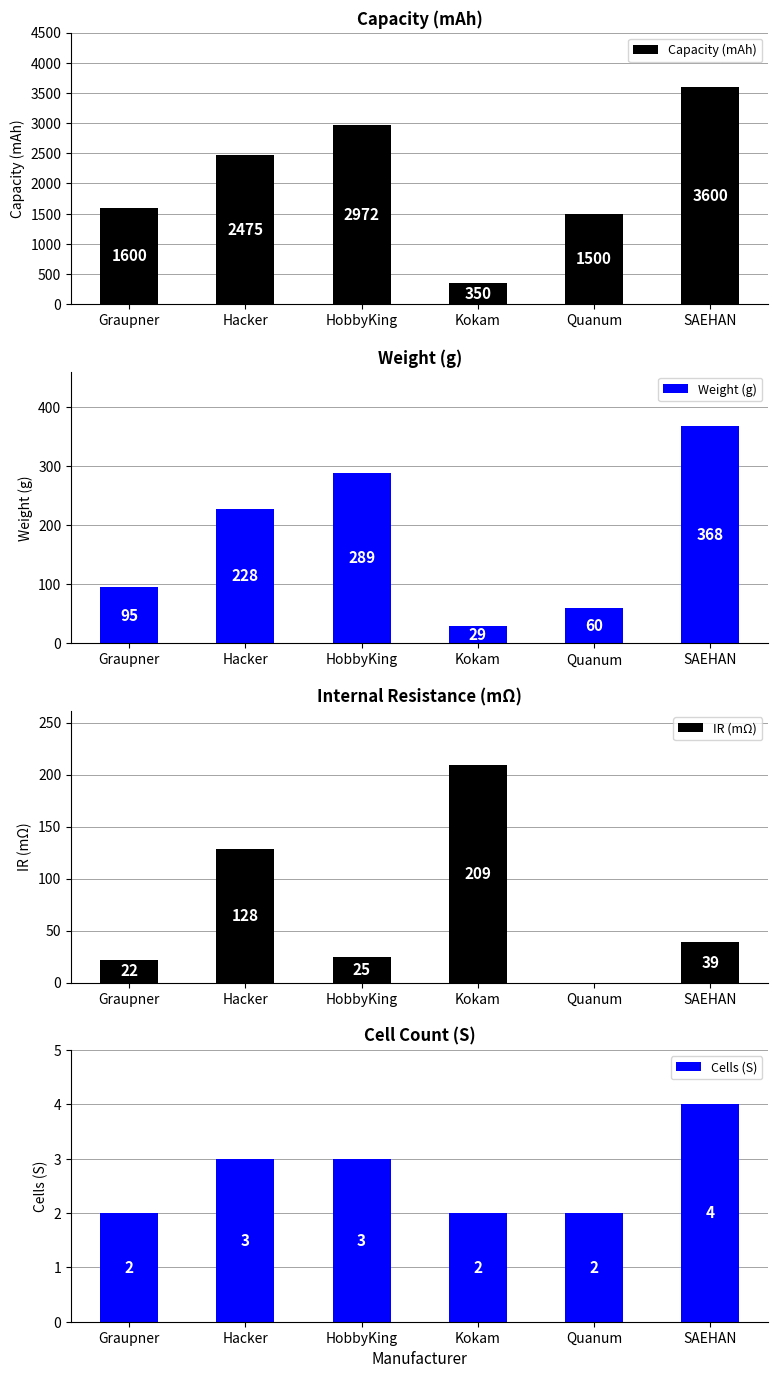

Rank the series at HobbyKing from lowest to highest value.

Cells (S), IR (mΩ), Weight (g), Capacity (mAh)